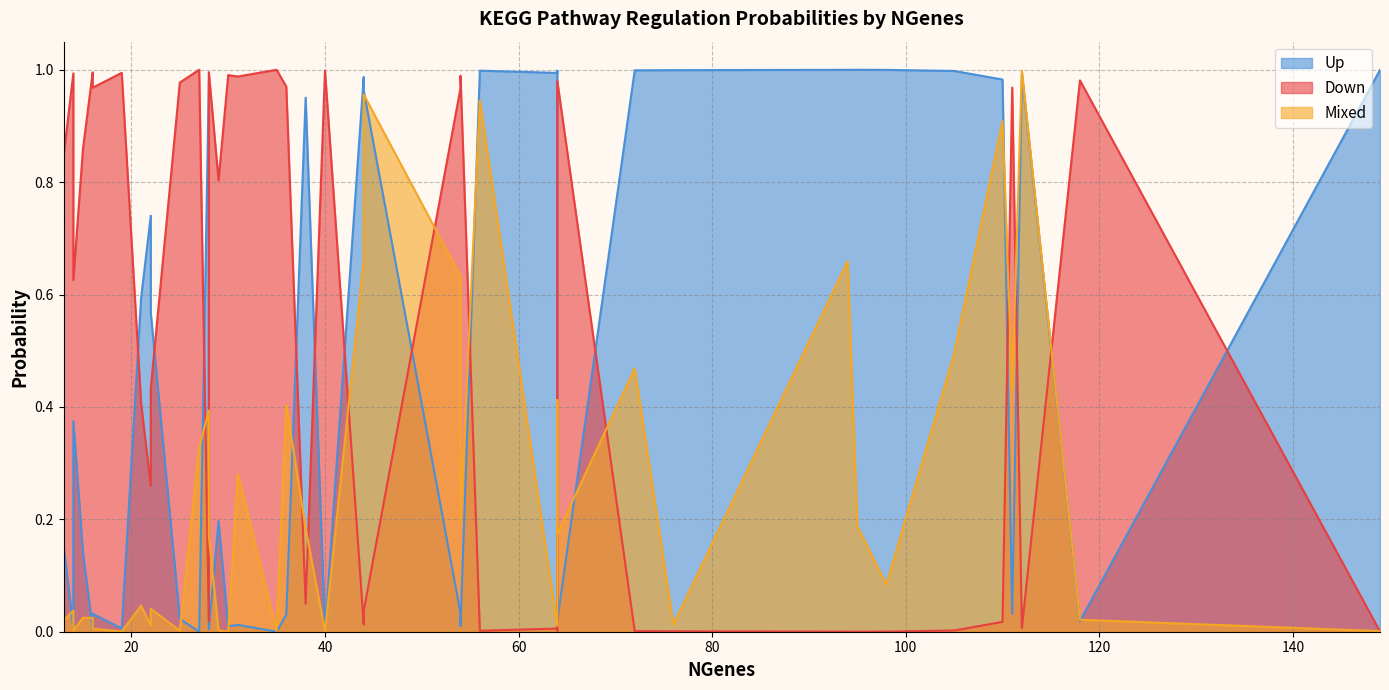

What is the difference between the maximum and minimum values in the Mixed series?

1.0